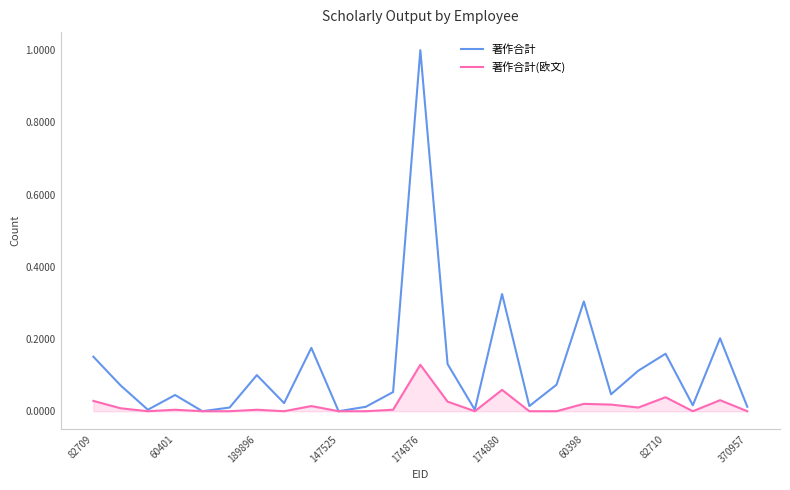

Rank the series by their maximum value, from highest to lowest.

著作合計, 著作合計(欧文)